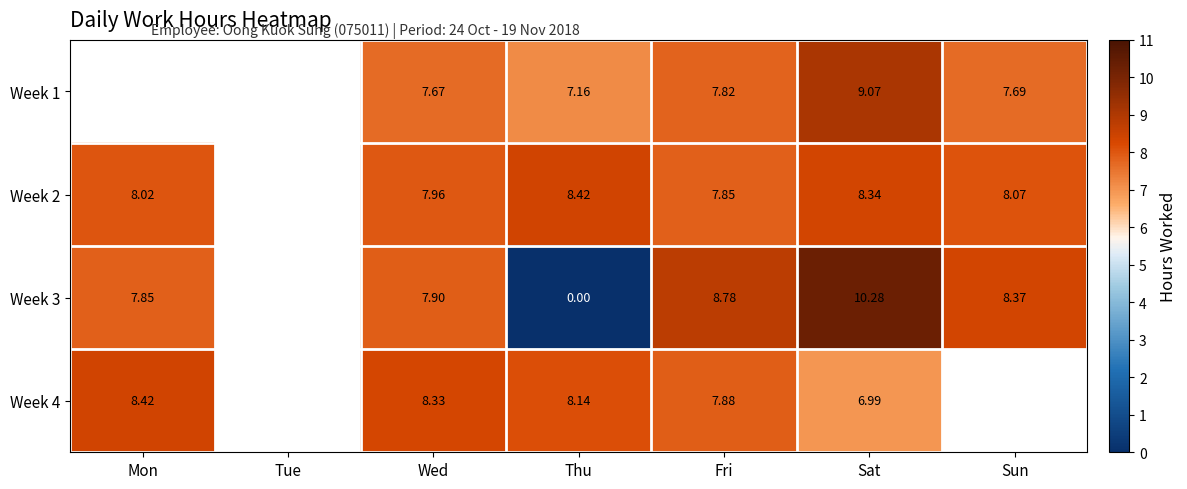

Is the value of Week 3 at Thu greater than the value of Week 2 at Sat?

No